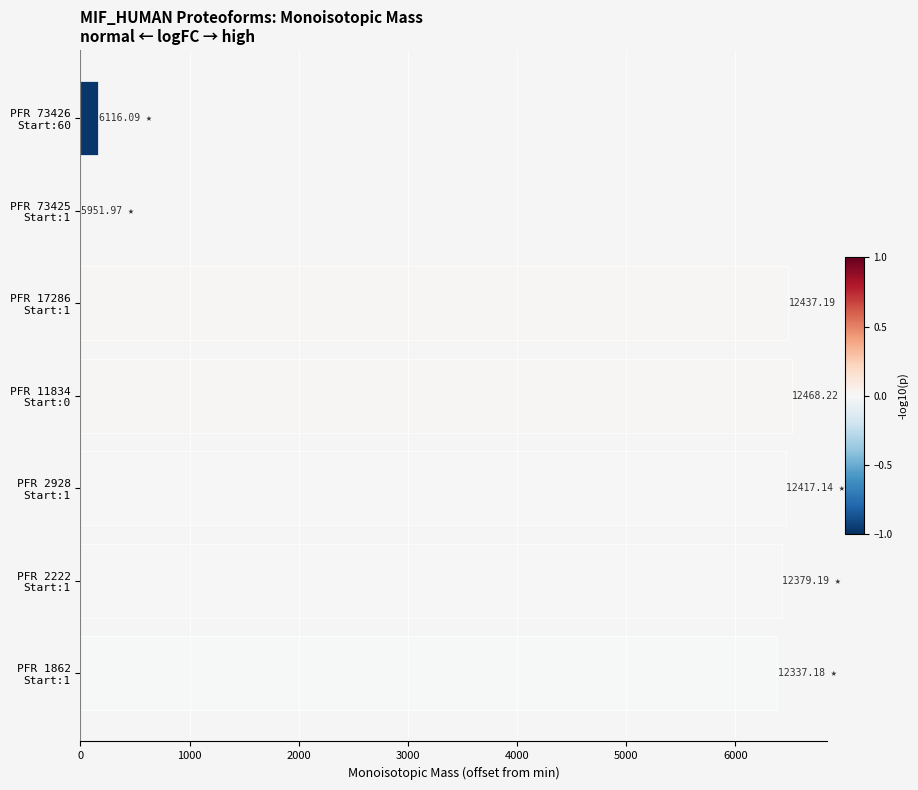

What is the sum of all values?

32443.2